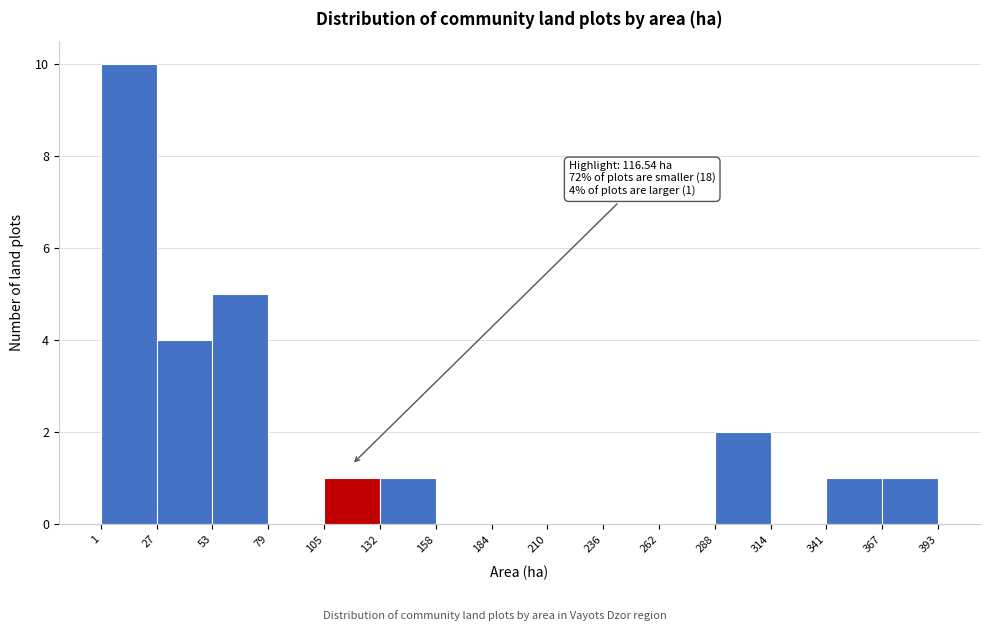

Over which range of the x-axis is the bar tallest?

1 to 27